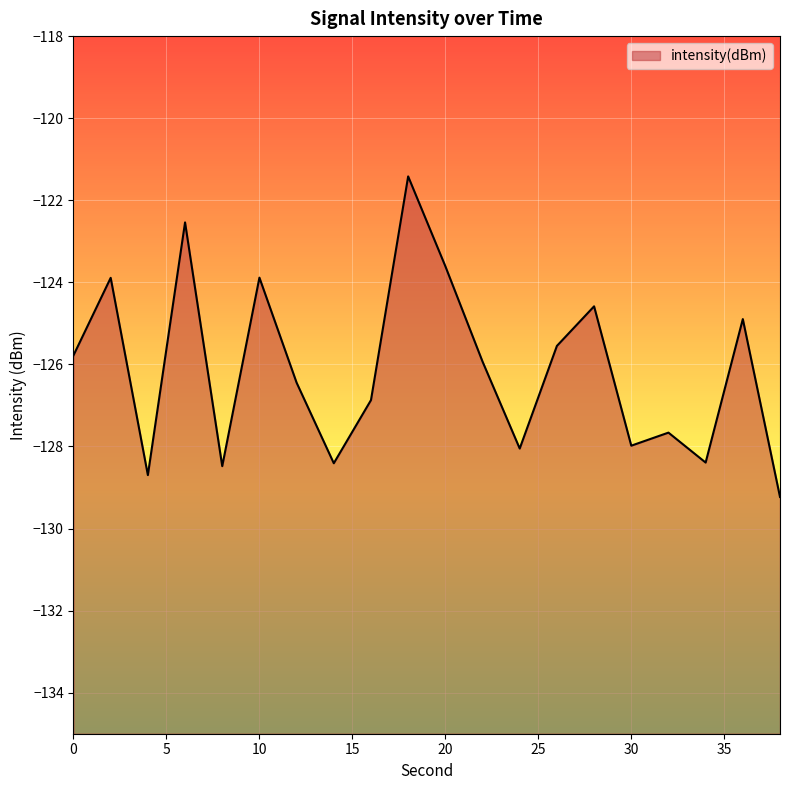

Does the chart display data point markers on the line(s)?

No